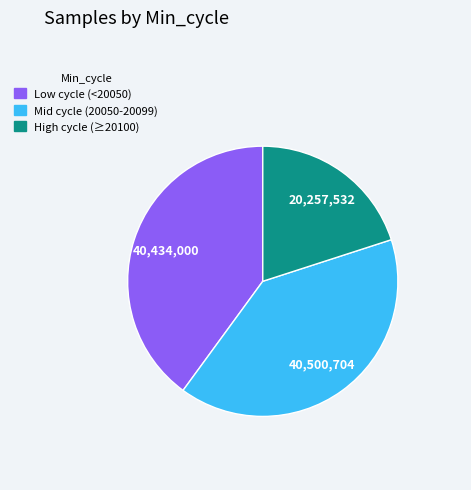

Is there a majority slice in this chart?

No